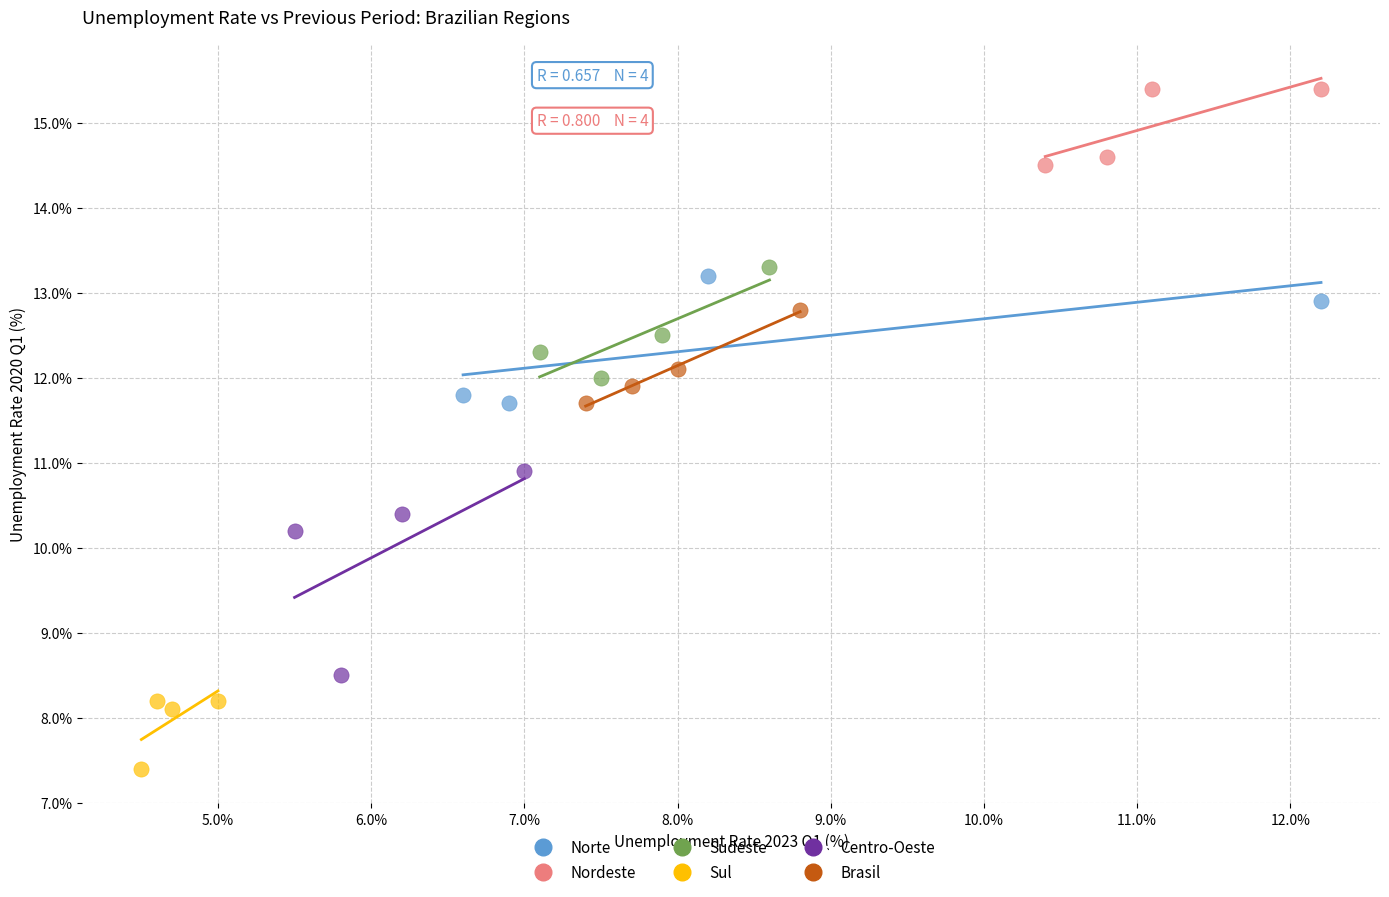

Which series contains the highest Y value?

Nordeste